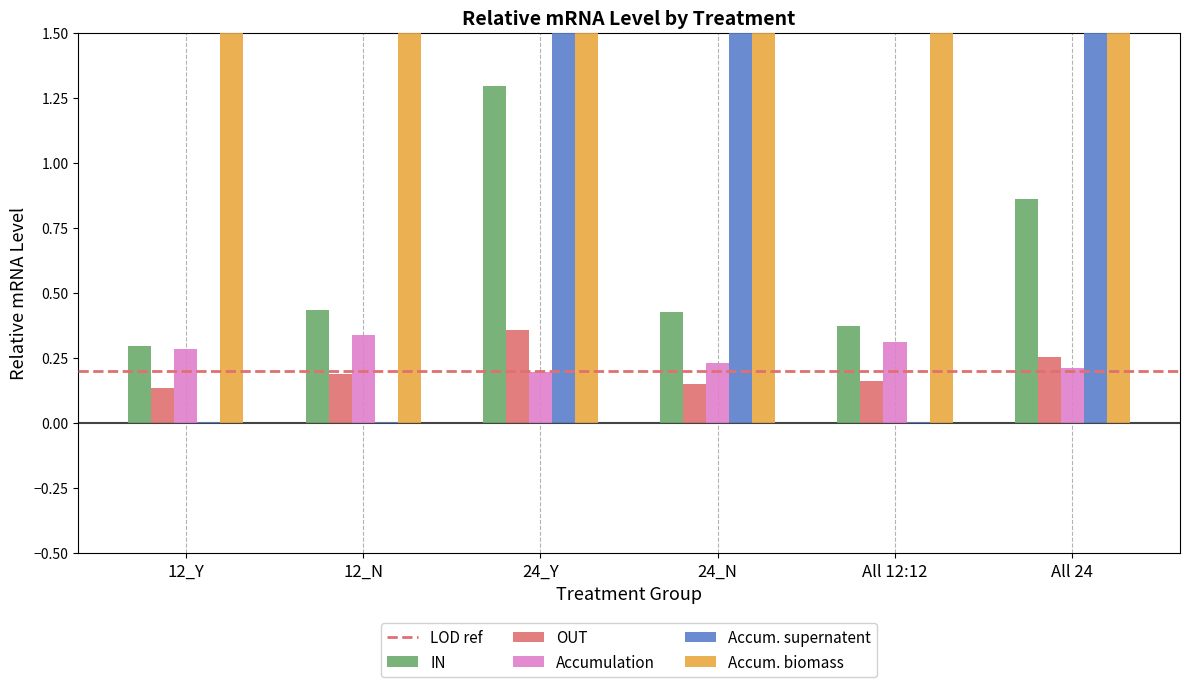

What is the maximum value for Accum. biomass?

26.8